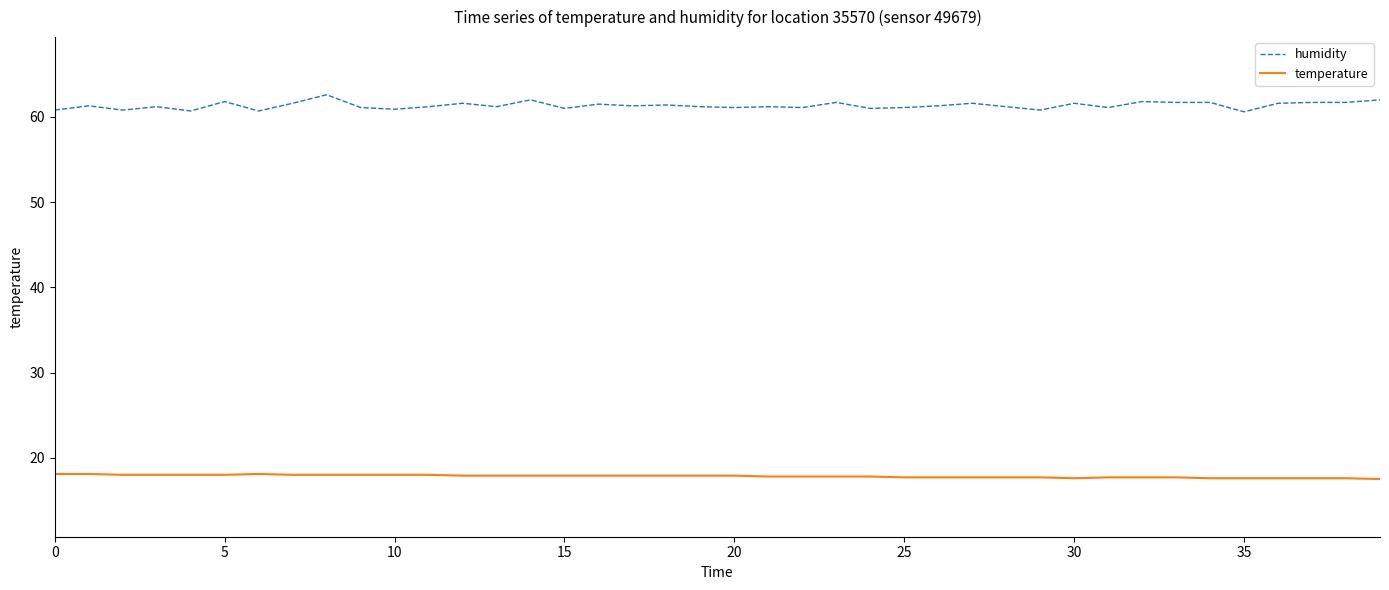

How many lines are shown in the chart?

2